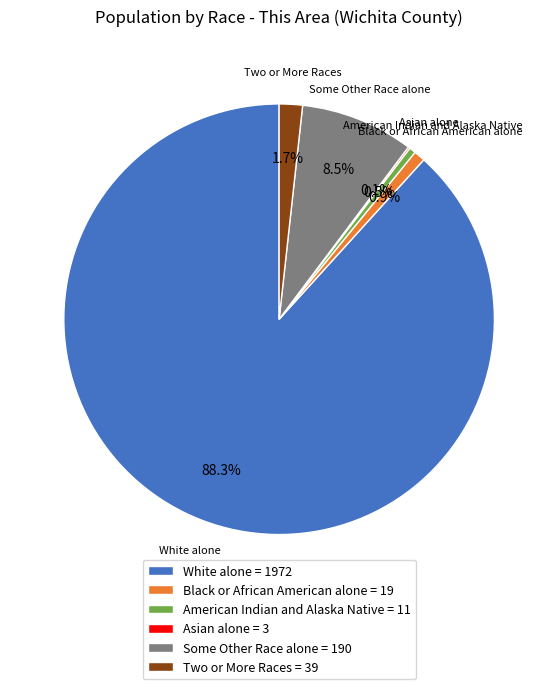

Does White alone = 1972 account for over 50% of the chart?

Yes